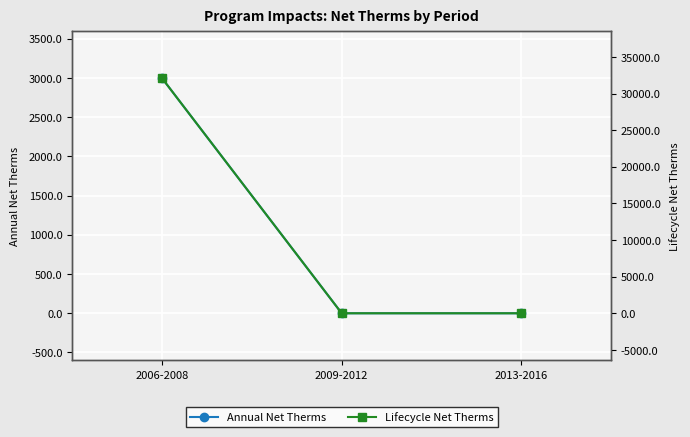

What is the label of the 1st point from the left?

2006-2008